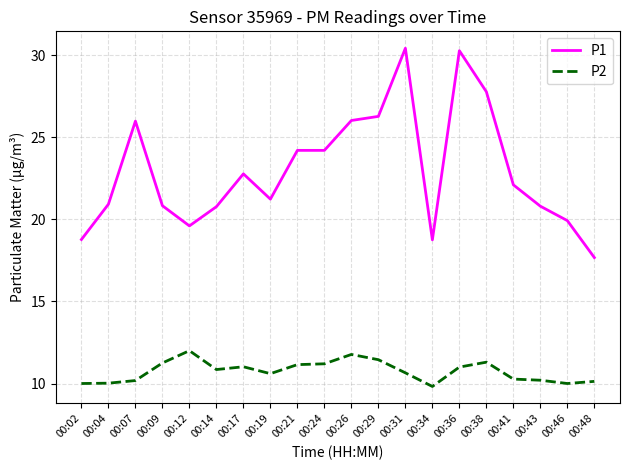

What is the sum of the P2 values at 00:21 and 00:31?

21.8